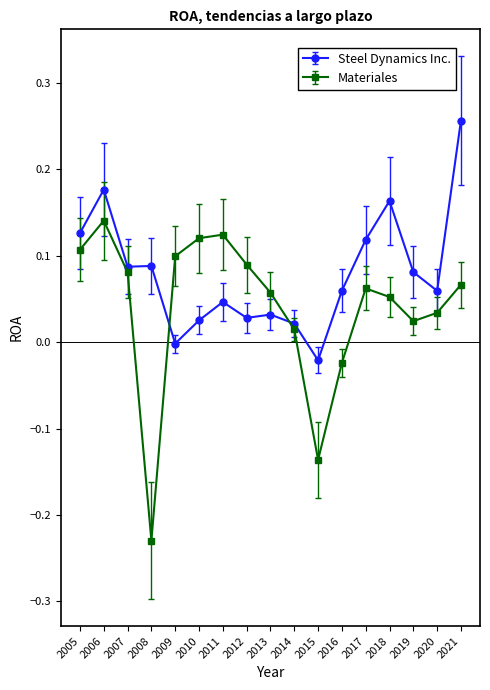

Is the value of Steel Dynamics Inc. at 2018 greater than the value of Materiales at 2018?

Yes